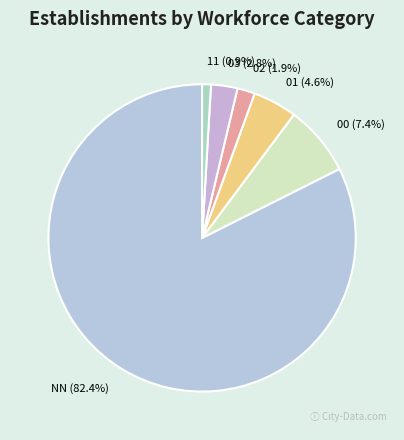

What portion of the pie excludes 11?

99.1%